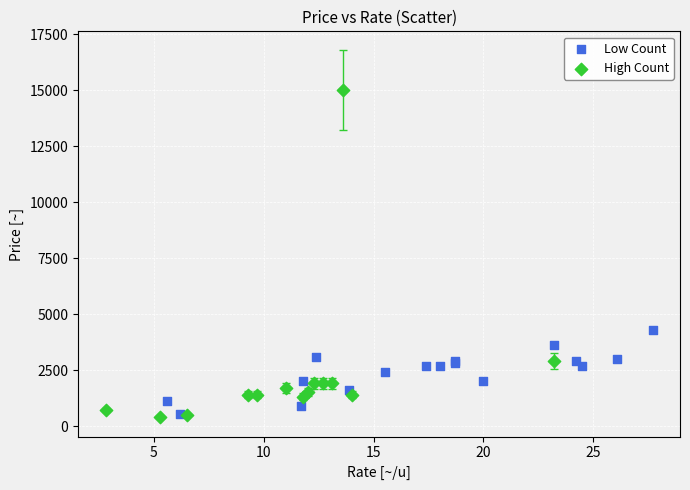

Which series has the widest spread of Y values?

High Count